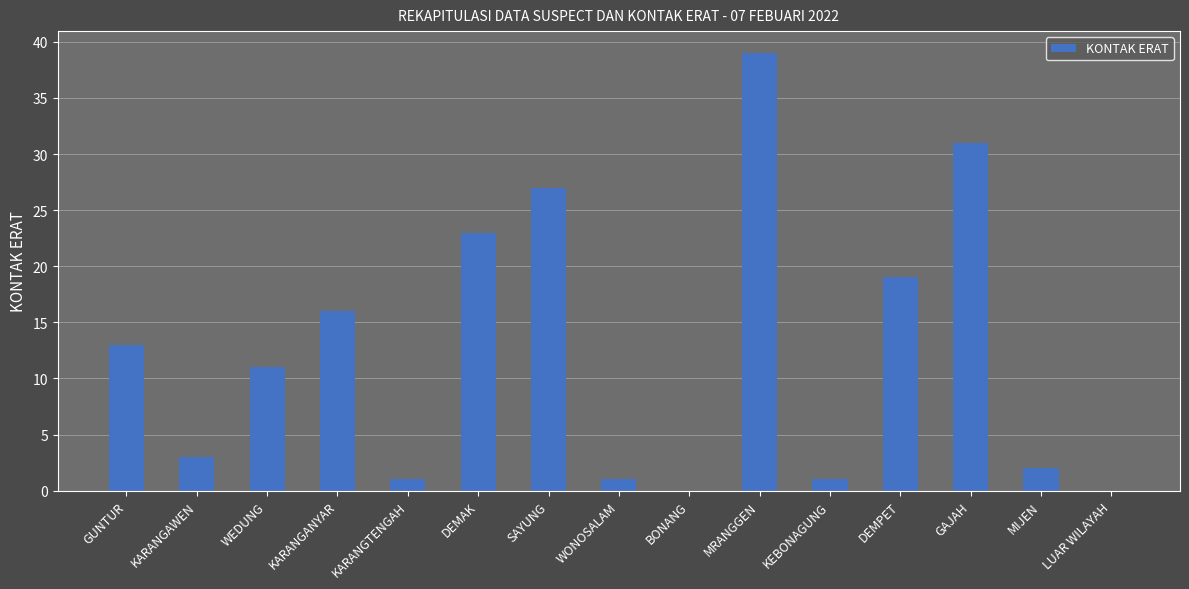

True or false: the data shows 16 at LUAR WILAYAH.

False